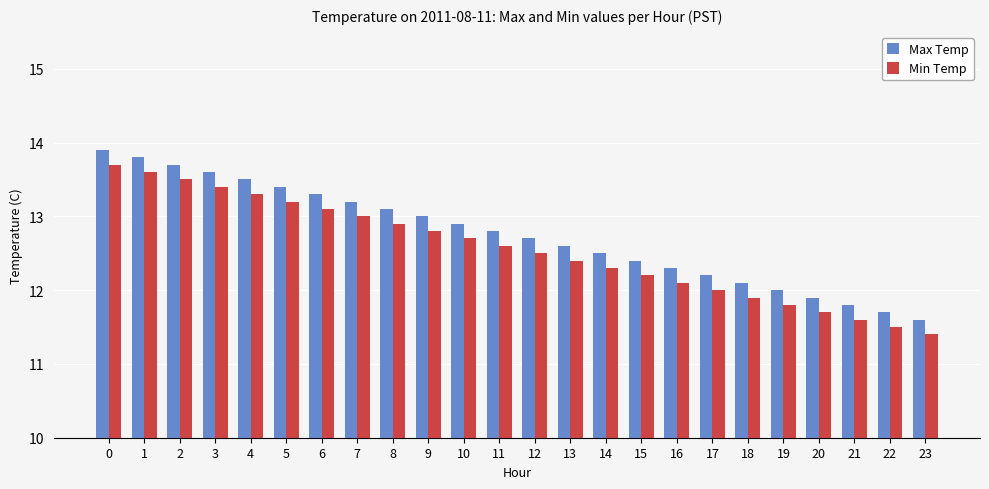

Is the value of Min Temp at 18 greater than the value of Max Temp at 13?

No